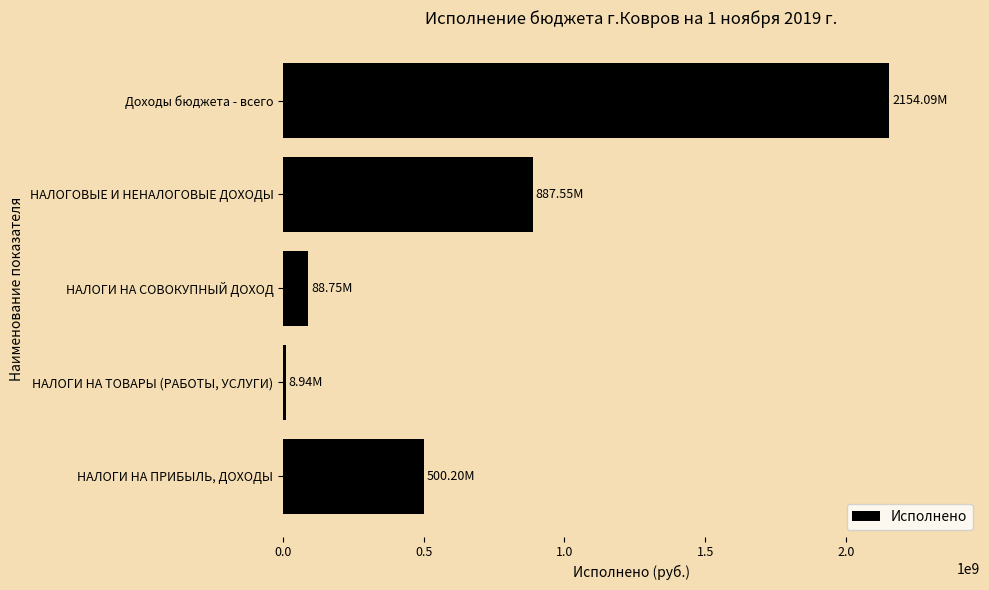

Where is the data nearest to the value 1081513660?

НАЛОГОВЫЕ И НЕНАЛОГОВЫЕ ДОХОДЫ